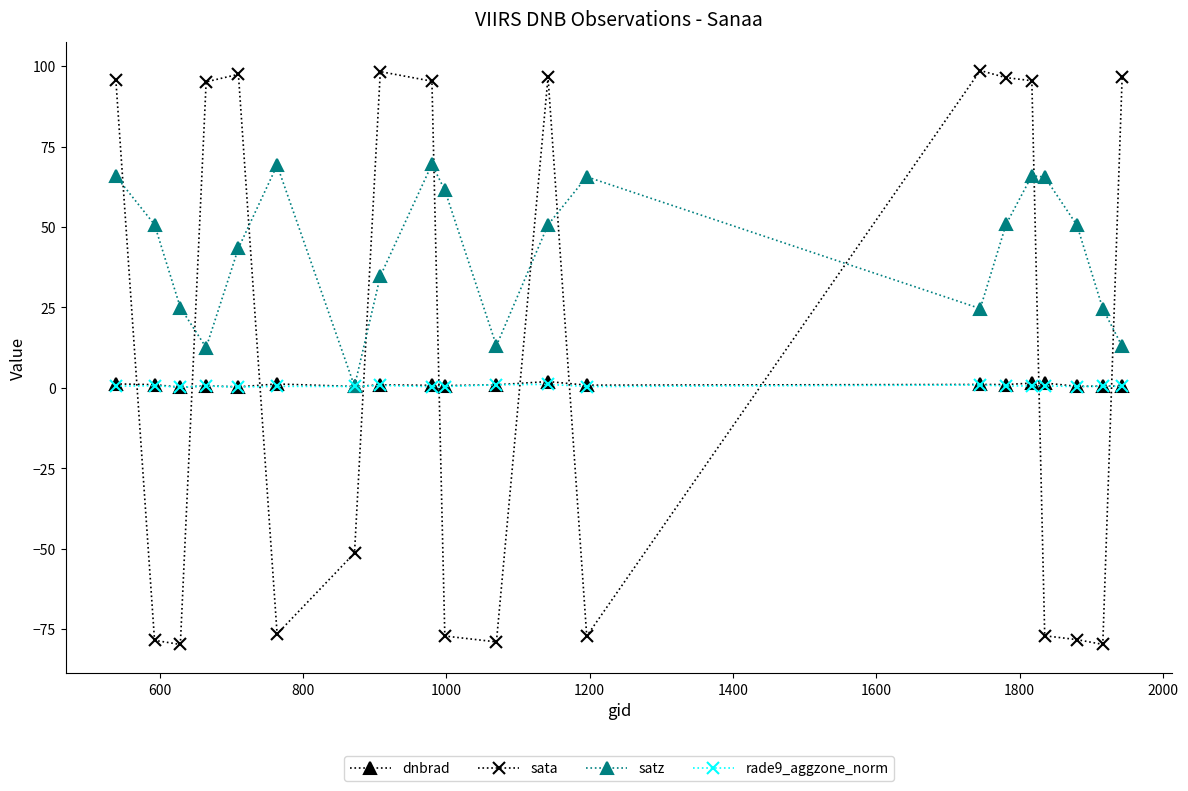

Which series has the largest total across all categories?

satz